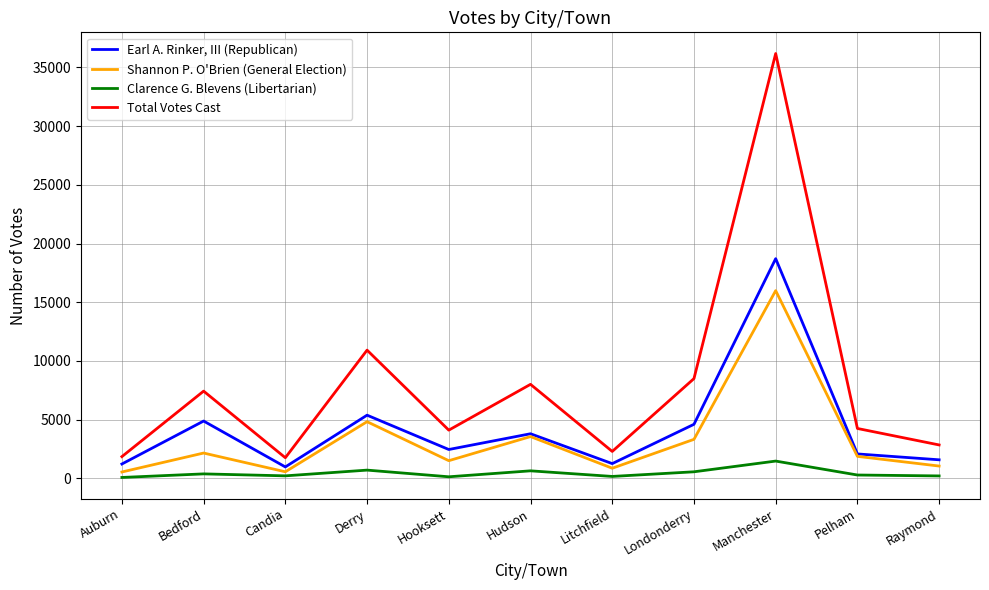

The Earl A. Rinker, III (Republican) series shows 1227 at Auburn. True or false?

True